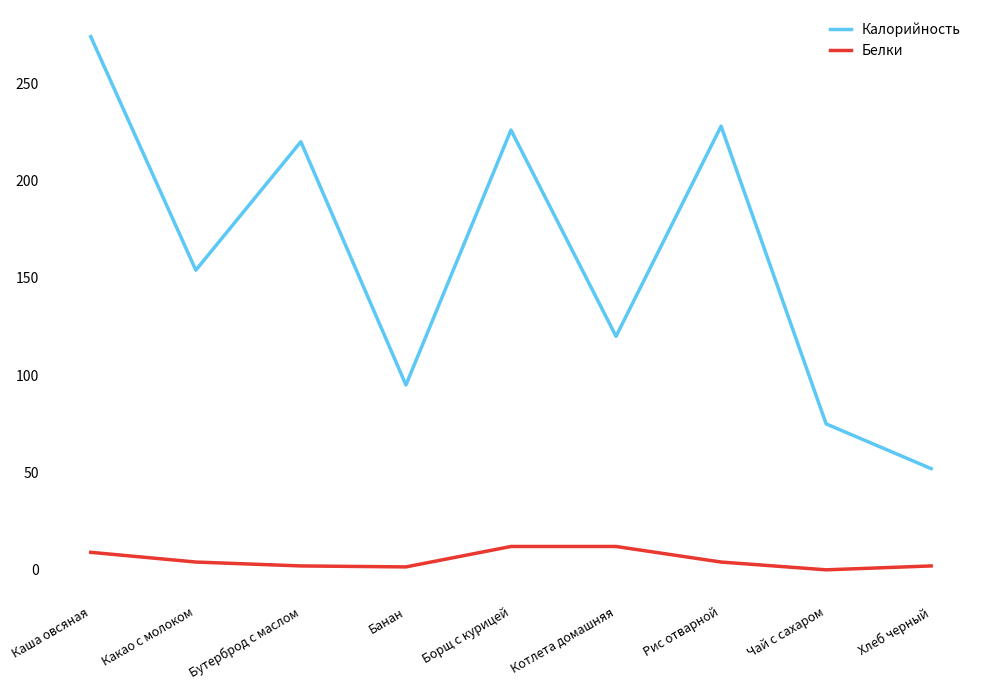

True or false: Калорийность has a value of 356.2 at Каша овсяная.

False